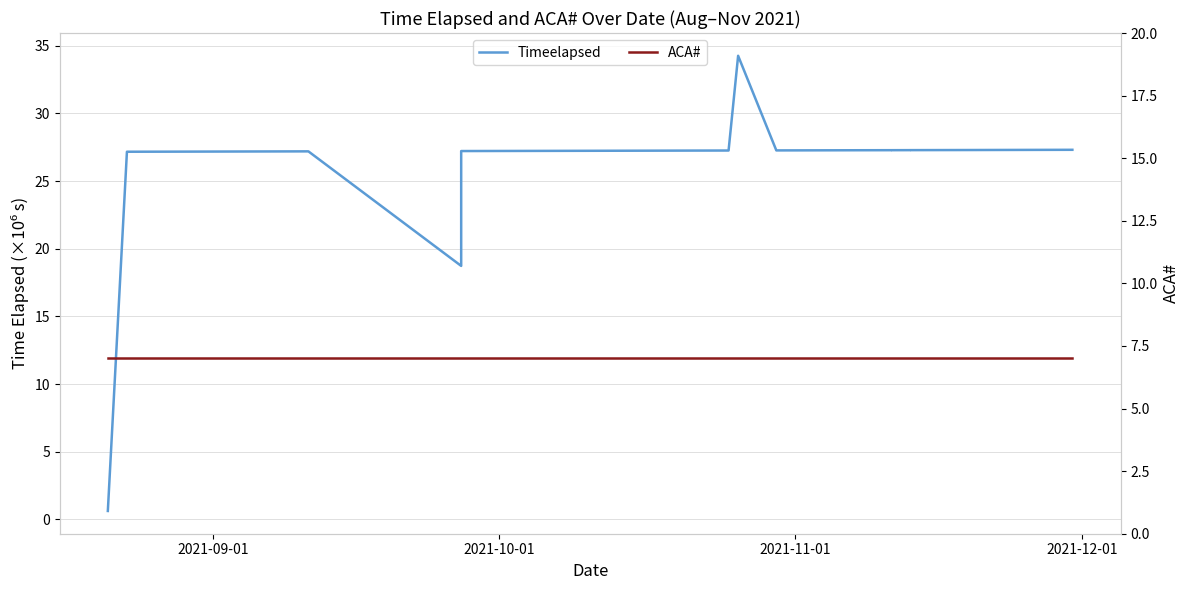

How many intersections are there between ACA# and Timeelapsed?

1